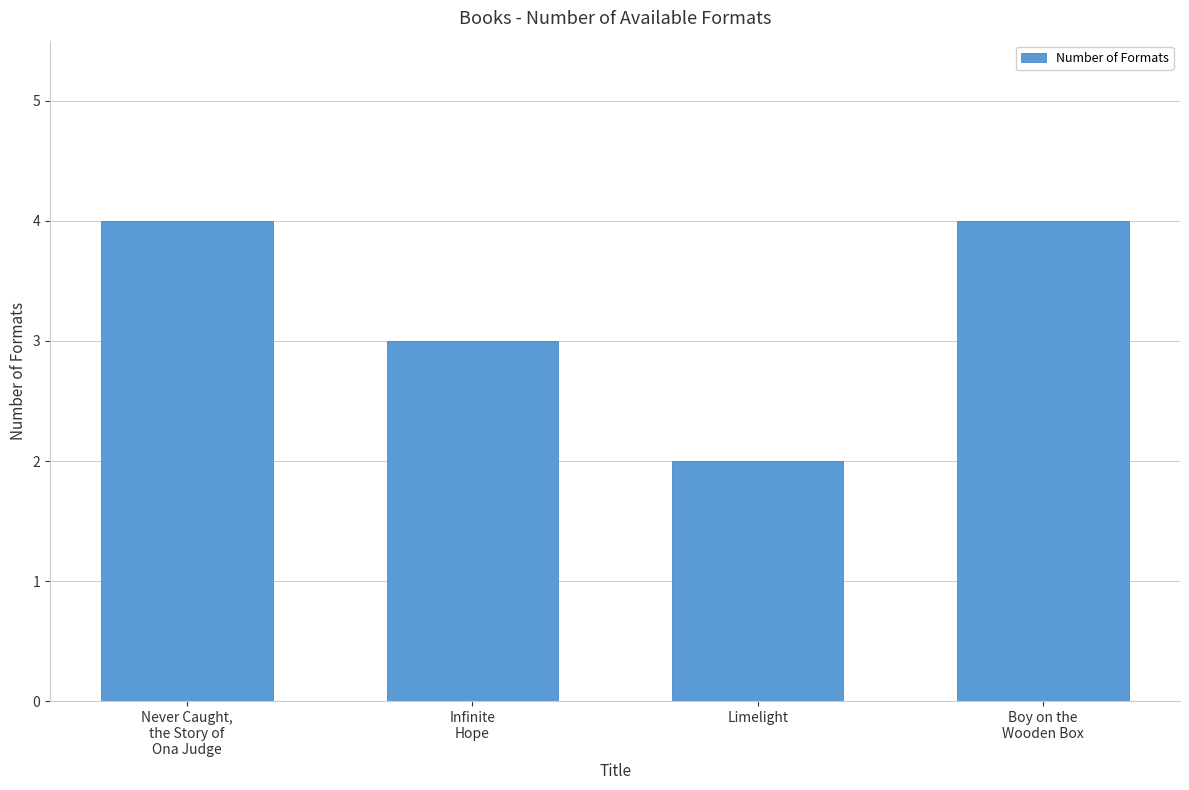

Which category has the lowest value across all series?

Limelight